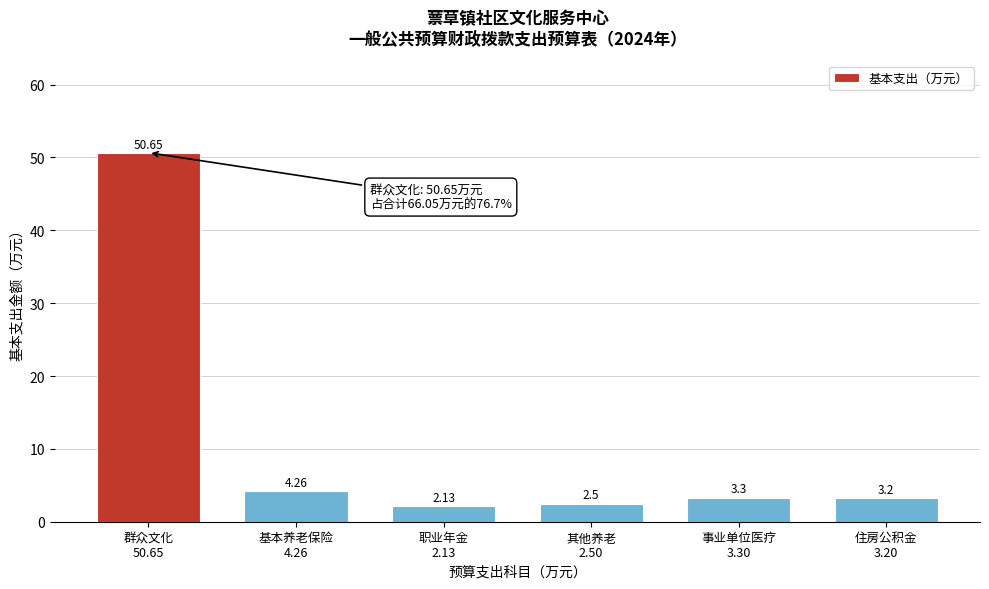

What is the average value?

11.0